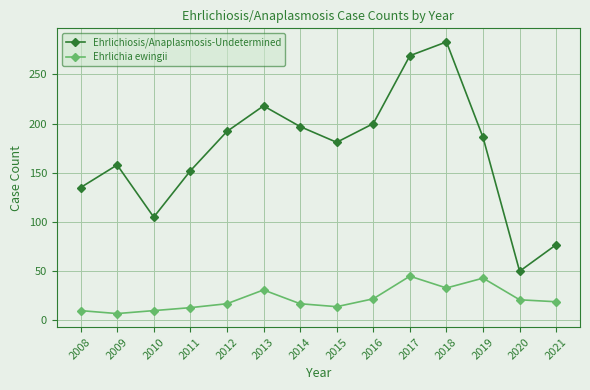

Does the chart display data point markers on the line(s)?

Yes